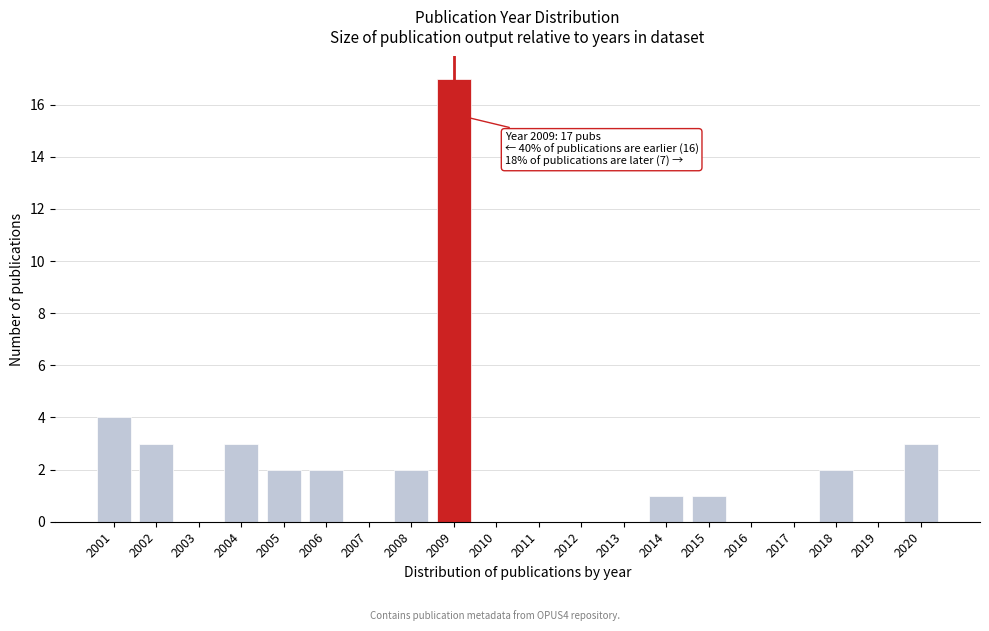

Reading right to left, what are all the values shown in this chart?

2020=3	2019=0	2018=2	2017=0	2016=0	2015=1	2014=1	2013=0	2012=0	2011=0	2010=0	2009=17	2008=2	2007=0	2006=2	2005=2	2004=3	2003=0	2002=3	2001=4